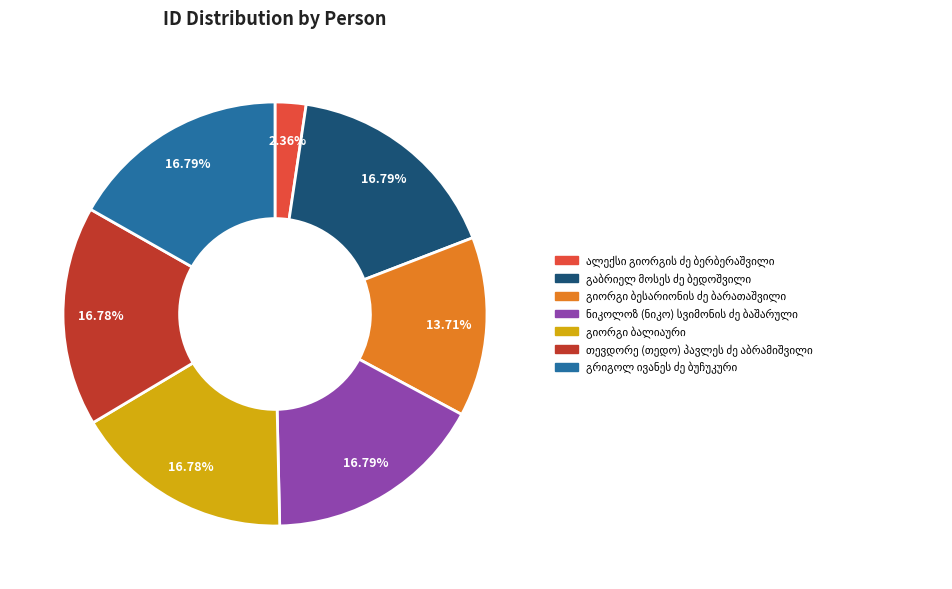

Is there a majority slice in this chart?

No